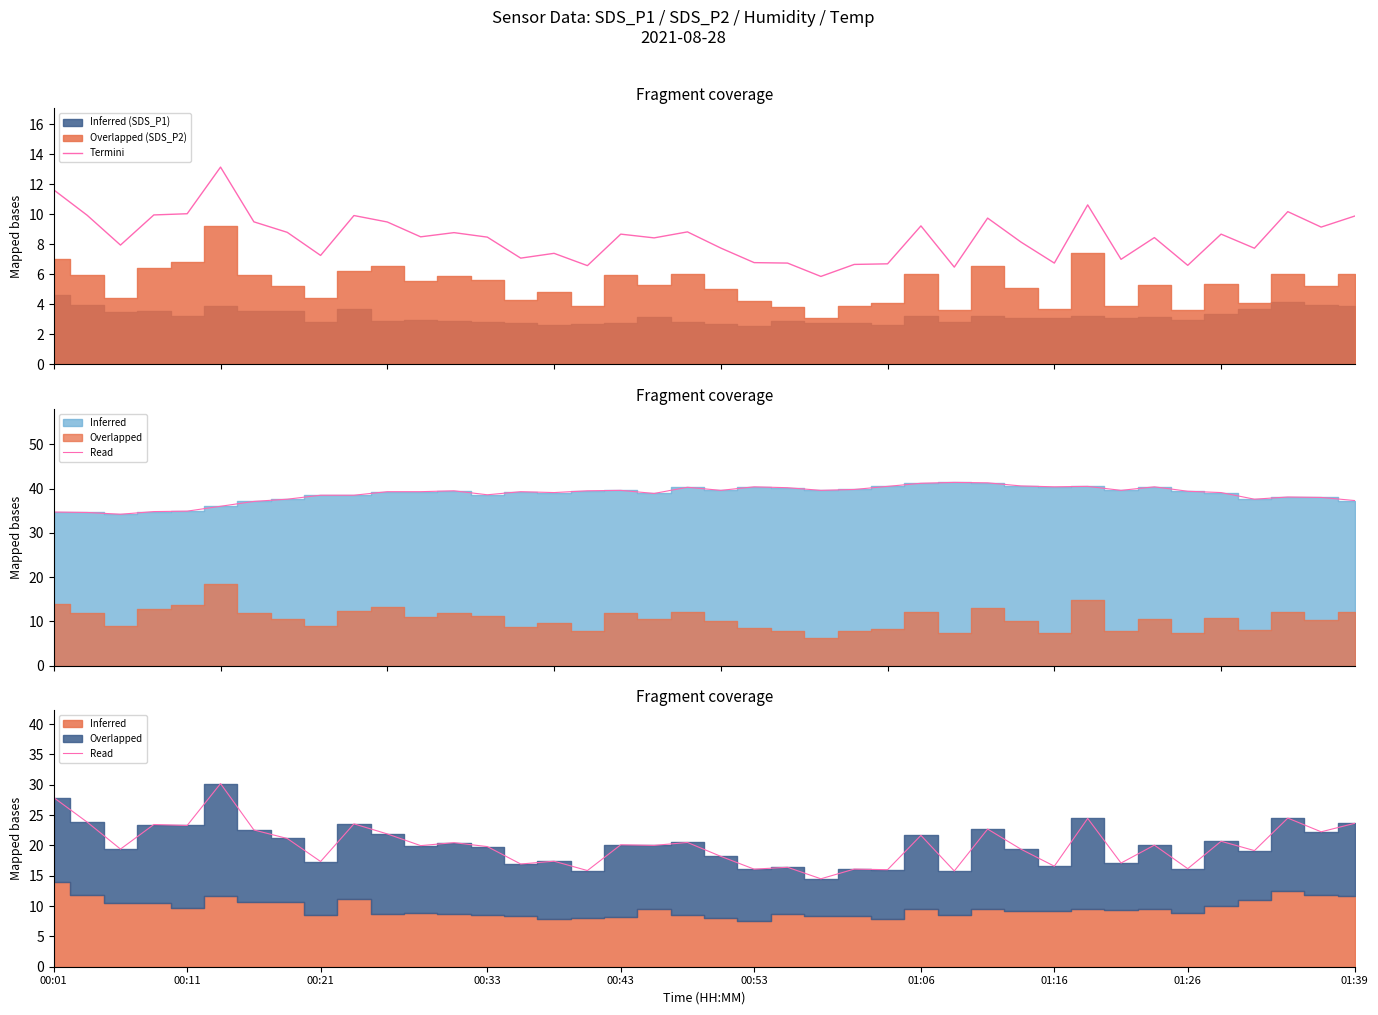

What is the sum of the values at 00:53 and 01:39?

39.7